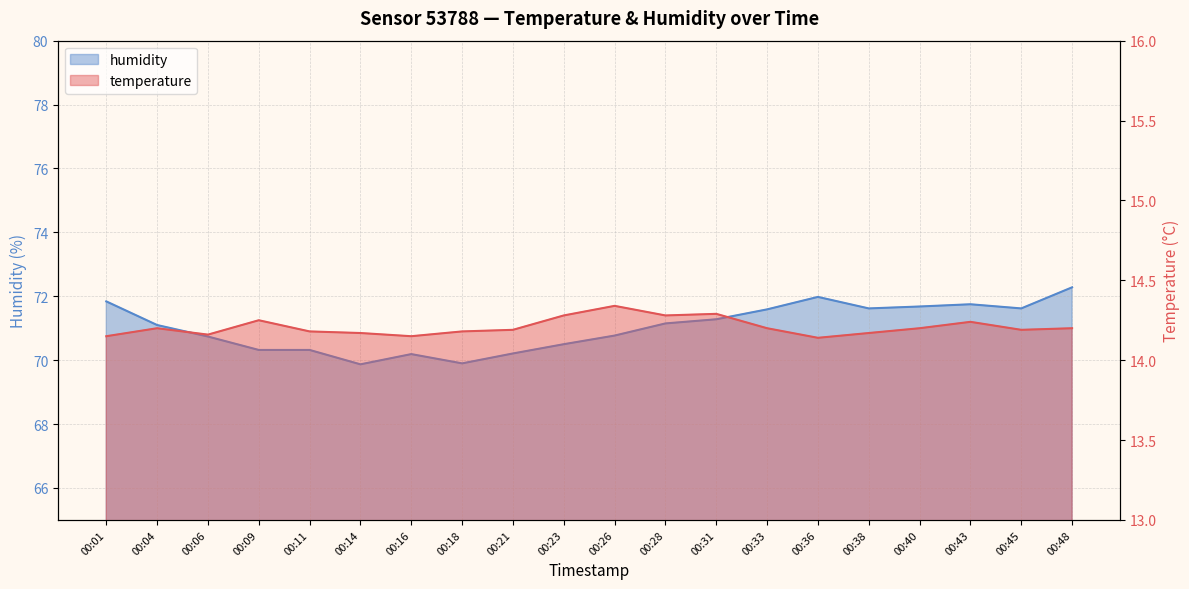

Which has a higher value, 00:28 or 00:14?

00:28